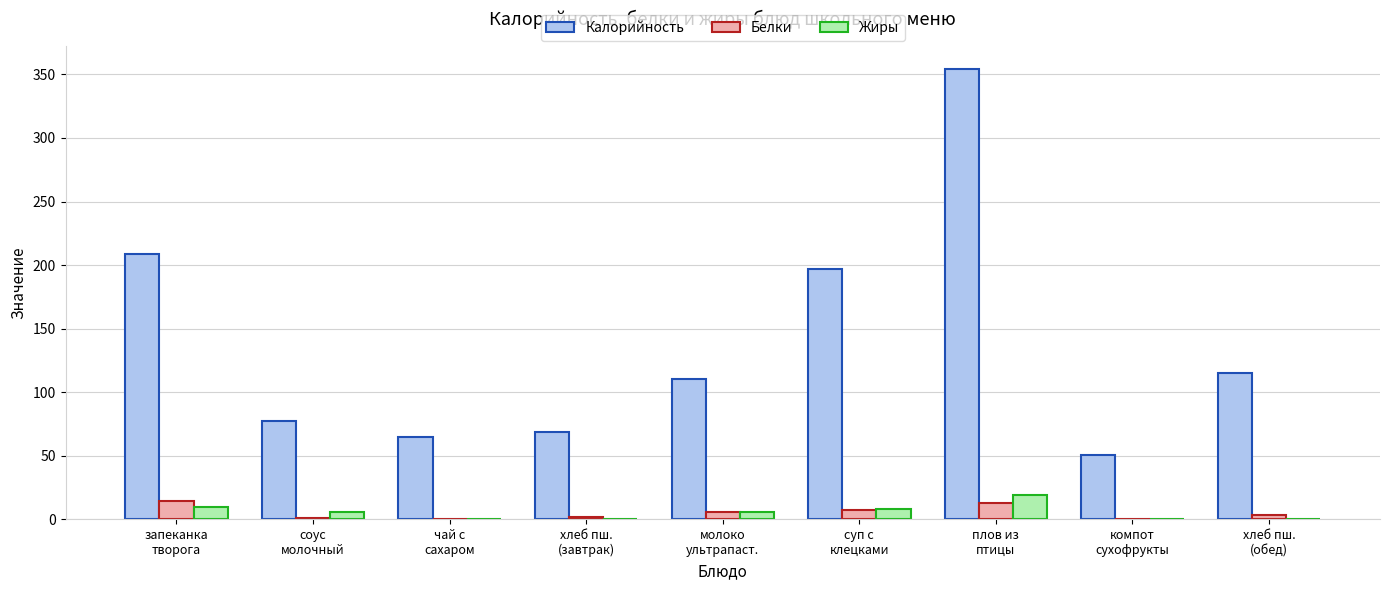

Which series has the largest total across all categories?

Калорийность